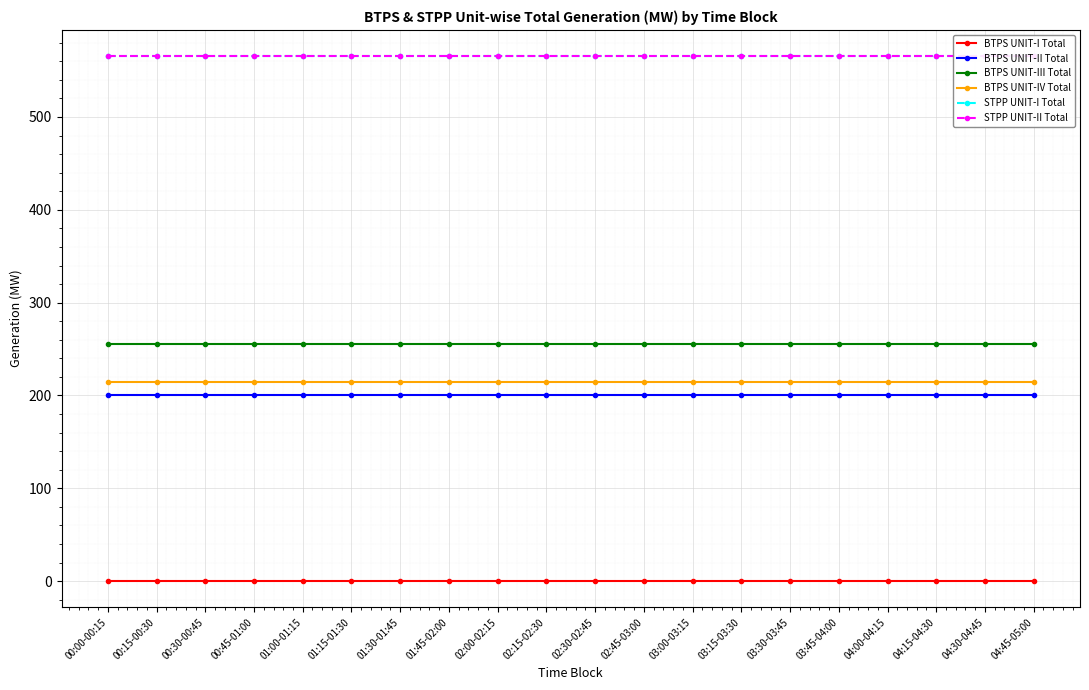

What is the minimum value for BTPS UNIT-IV Total?

215